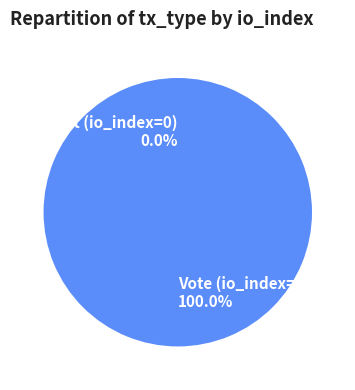

Between Vote (io_index=1) and Ticket (io_index=0), which is larger?

Vote (io_index=1)